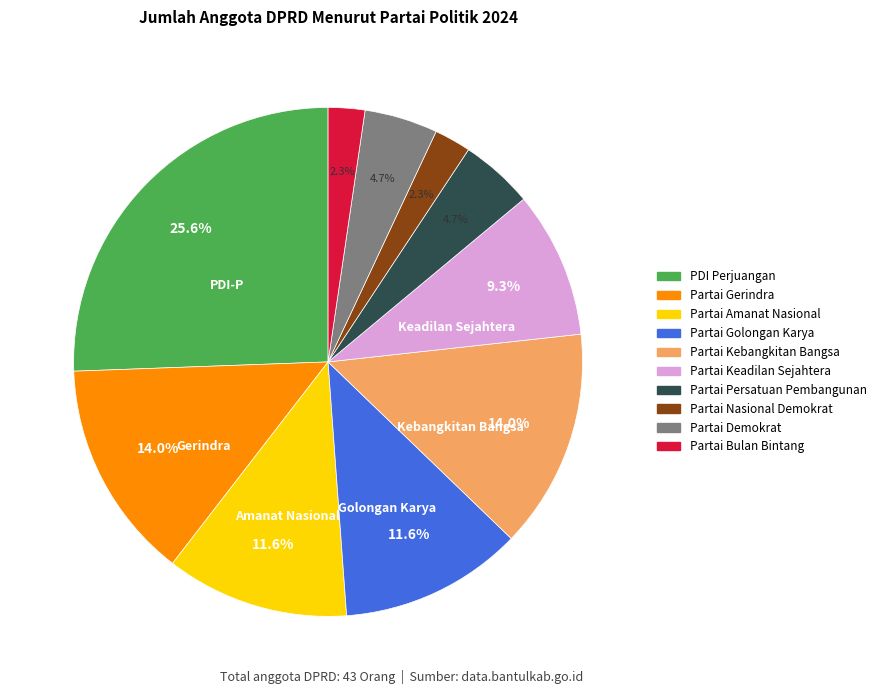

Between PDI Perjuangan and Partai Nasional Demokrat, which is larger?

PDI Perjuangan